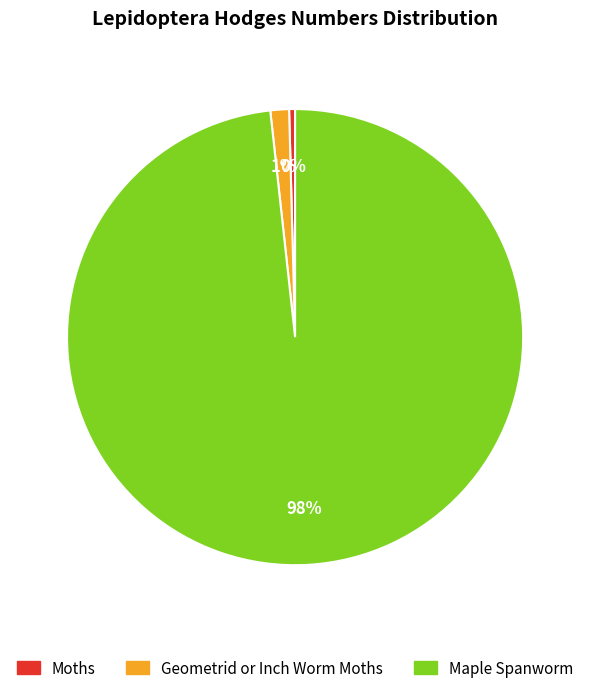

Do Moths and Geometrid or Inch Worm Moths together represent more than half of the pie?

No